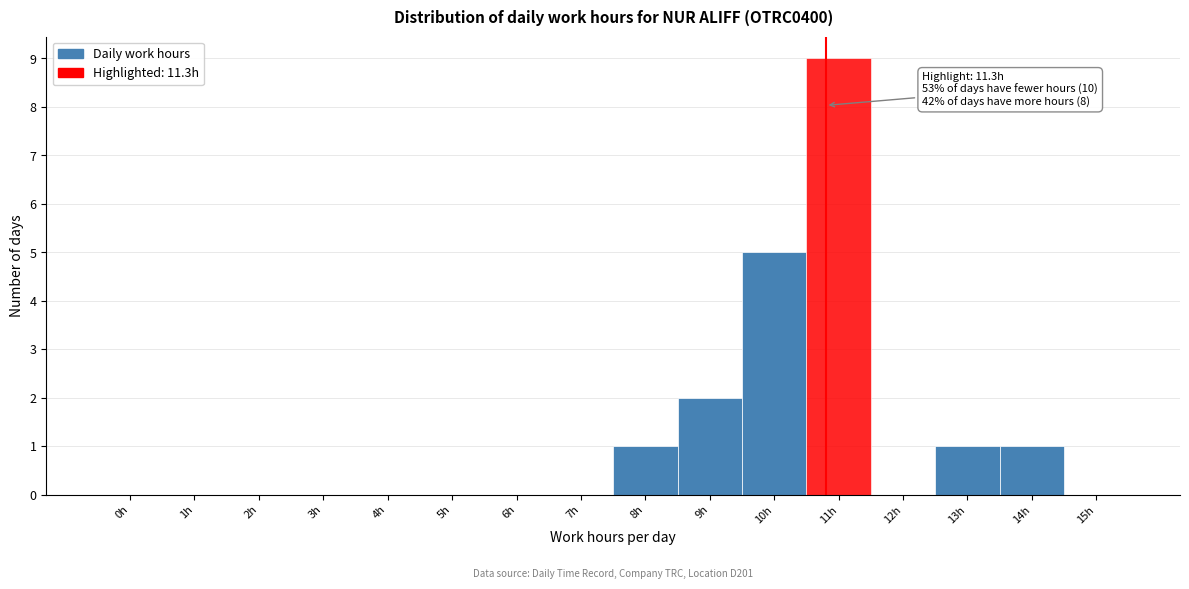

Reading left to right, transcribe all the data shown in this chart.

0h=0	1h=0	2h=0	3h=0	4h=0	5h=0	6h=0	7h=0	8h=1	9h=2	10h=5	11h=9	12h=0	13h=1	14h=1	15h=0